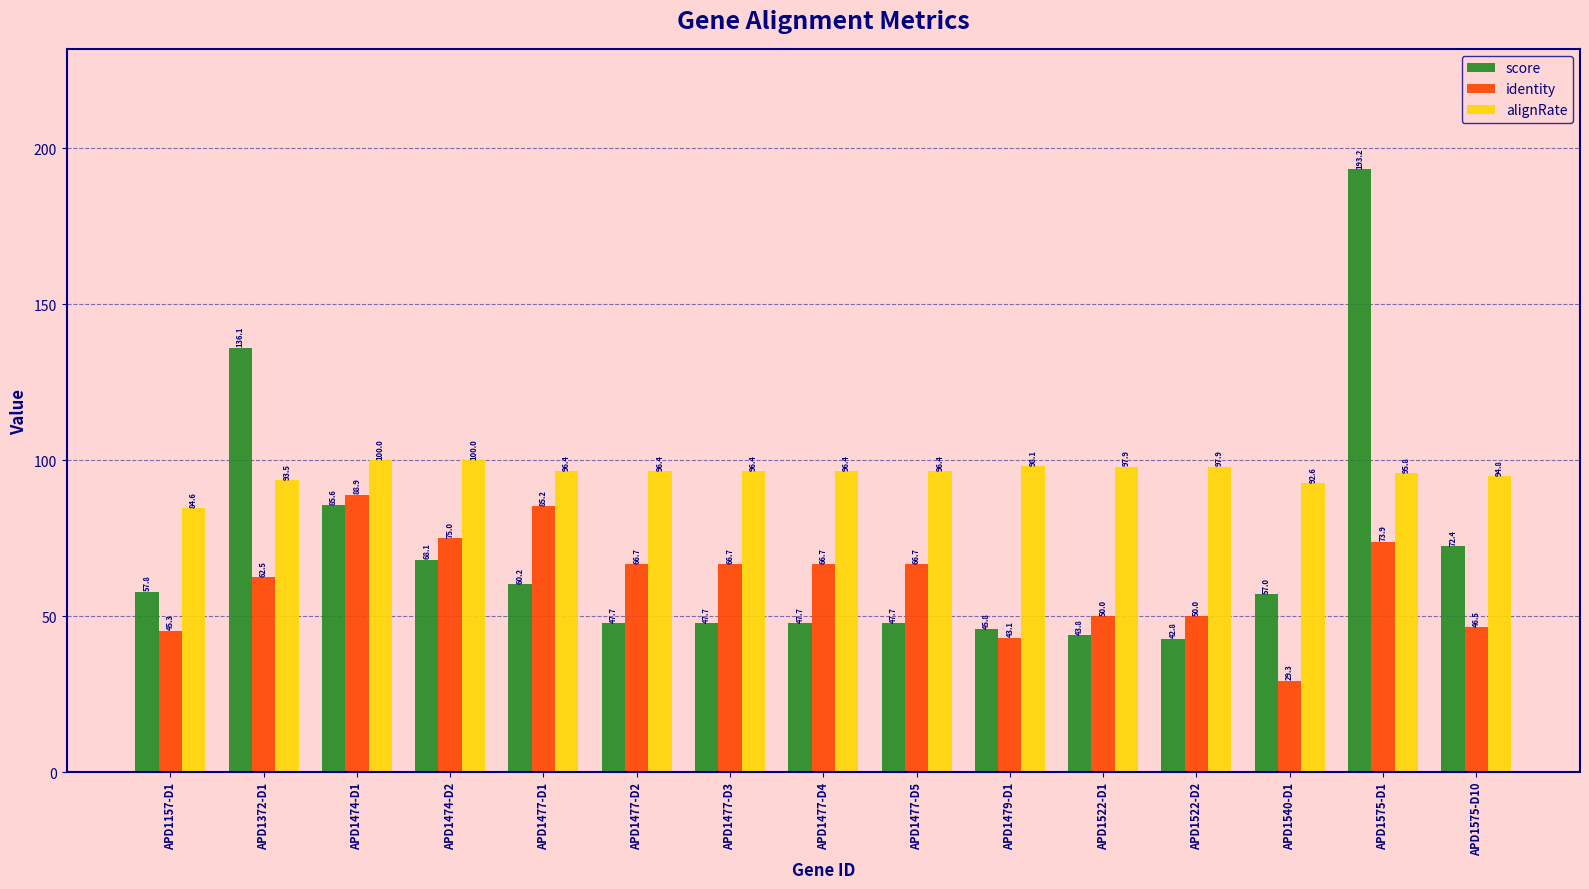

How many bars are there in each group?

3